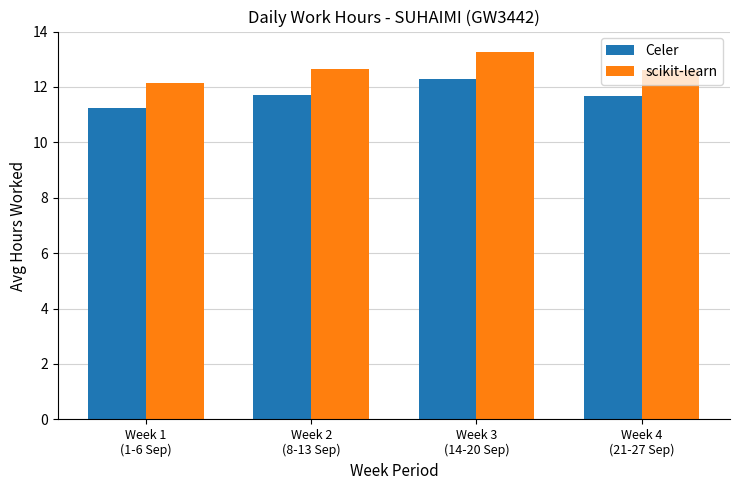

What is the value of the scikit-learn bar at the 3rd from the left?

13.3